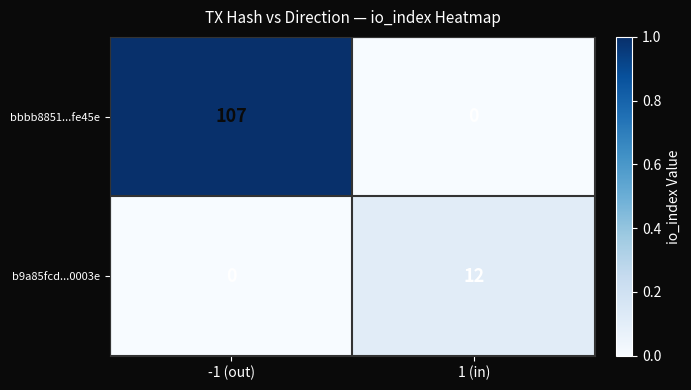

How many categories are shown in the chart?

2